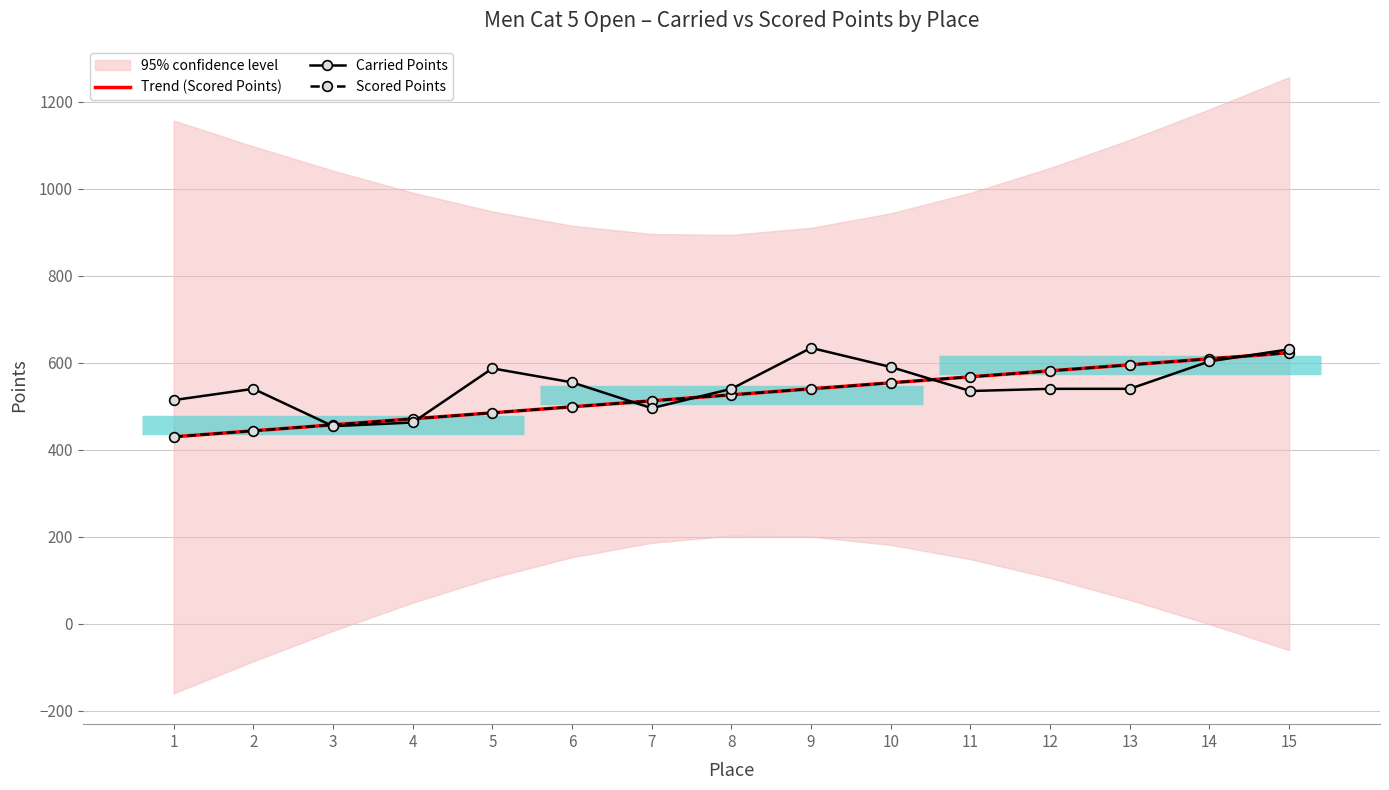

Is this an area chart (filled region under the line)?

No